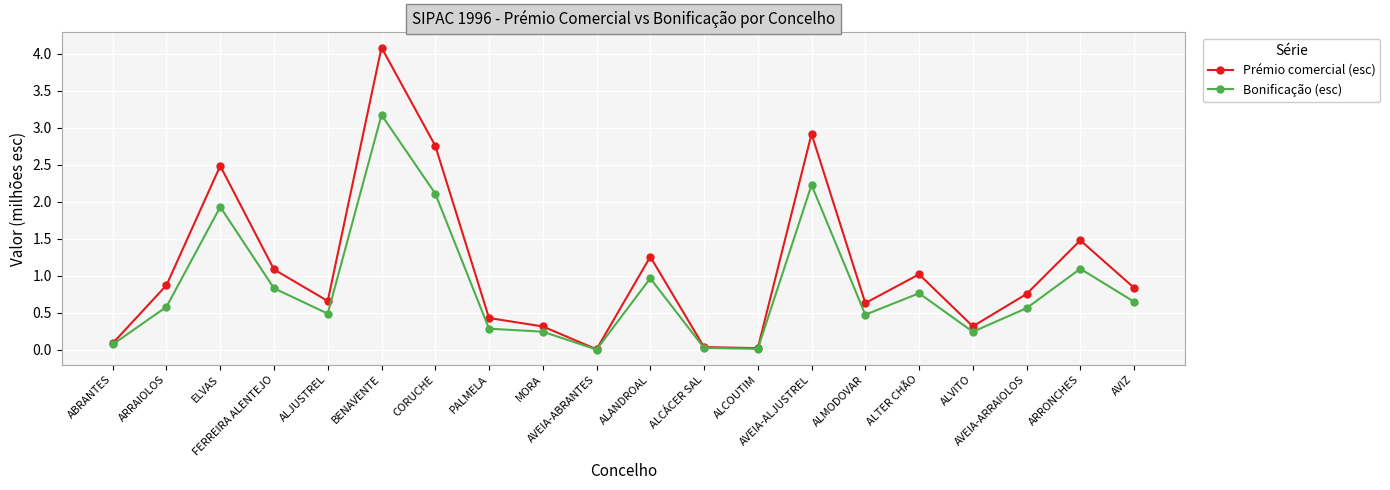

Does the chart display data point markers on the line(s)?

Yes